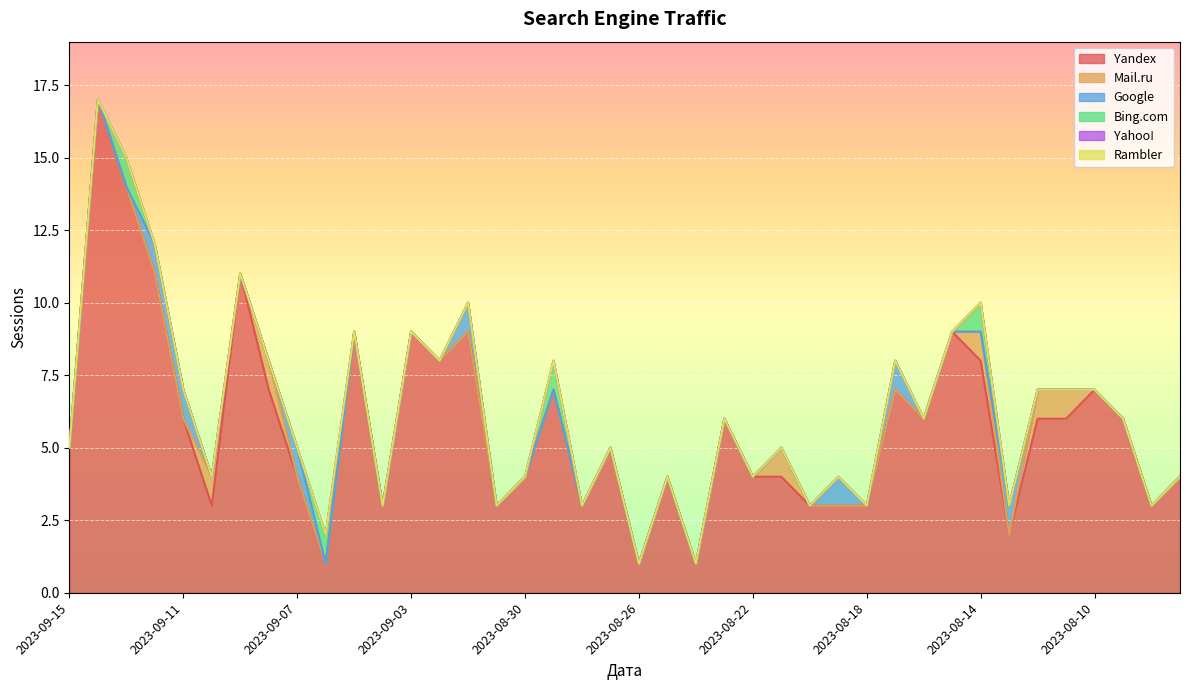

Which series has the widest spread of values?

Yandex